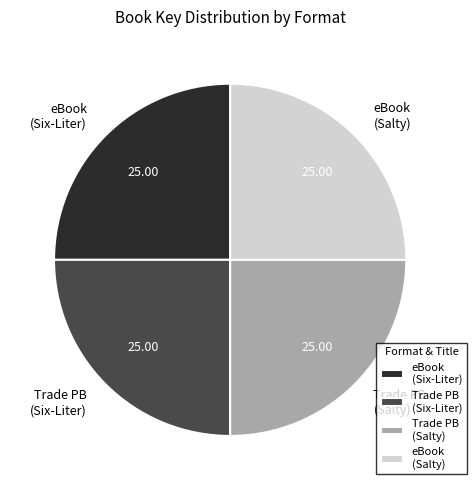

Approximately how many times larger is the value at eBook (Salty) compared to Trade PB (Salty)?

1.0